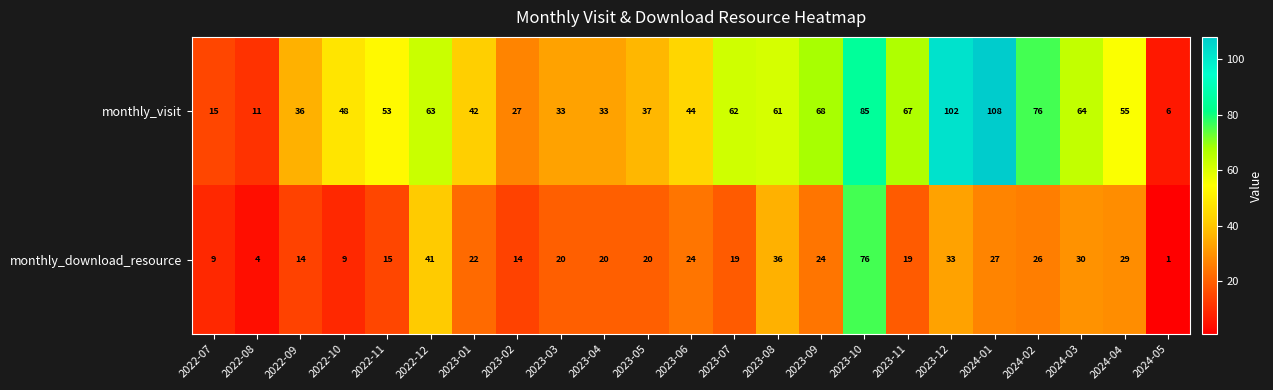

Which series changed the most between 2023-07 and 2024-05?

monthly_visit